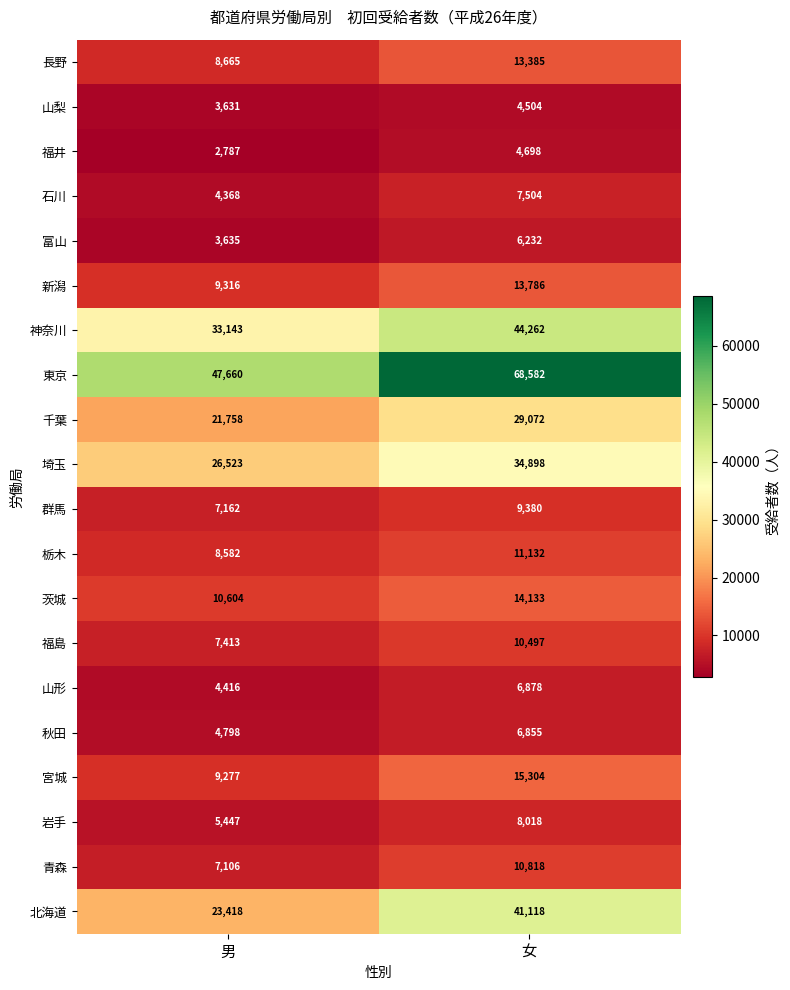

What is the lowest value of the 石川 series?

4368